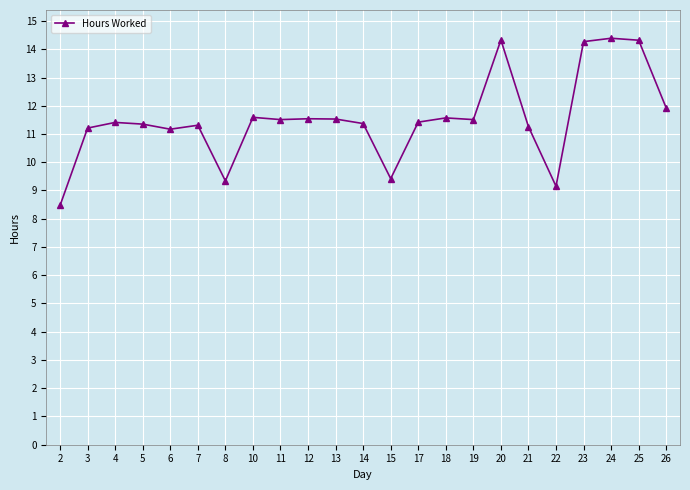

What is the minimum value shown in the chart?

8.5